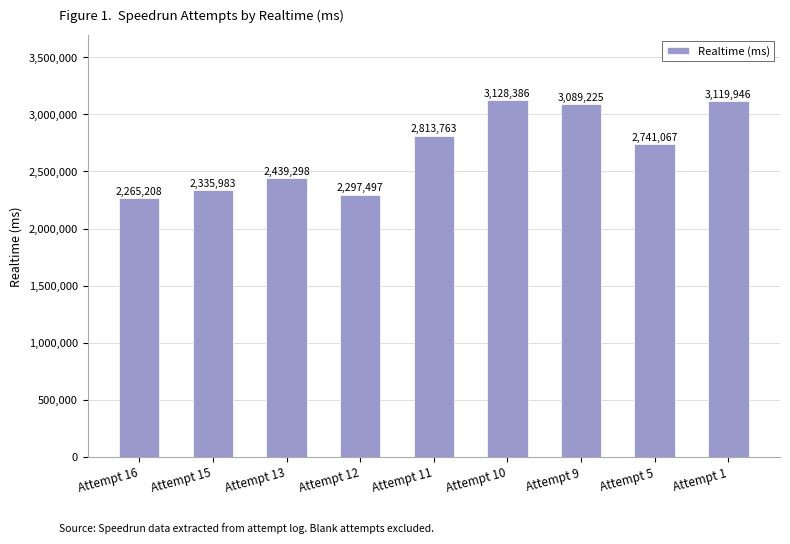

What is the greatest value displayed?

3128386